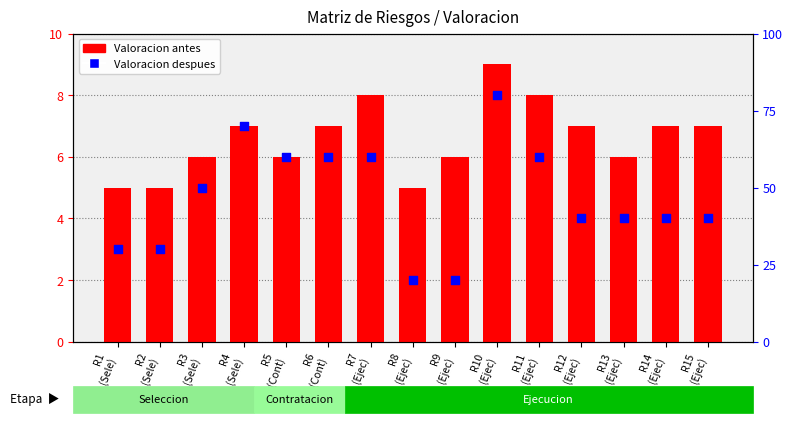

Which series has the largest total across all categories?

Valoracion antes